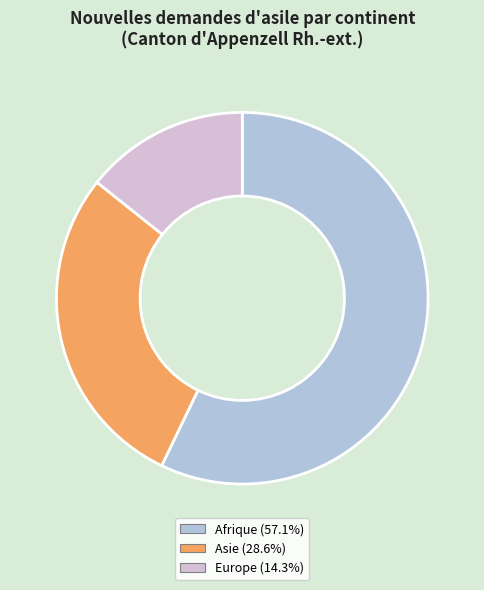

Is there any slice that represents more than half of the pie?

Yes